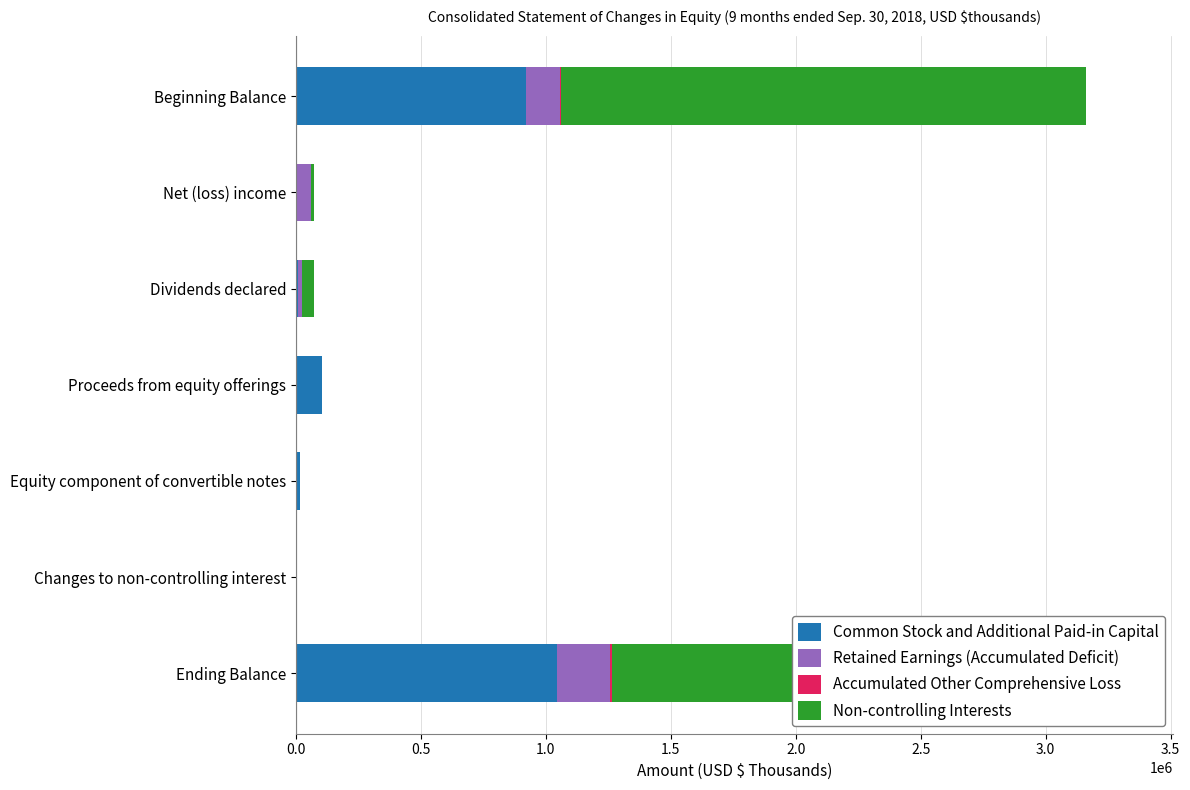

Is it true that Common Stock and Additional Paid-in Capital equals 0 at Changes to non-controlling interest?

True